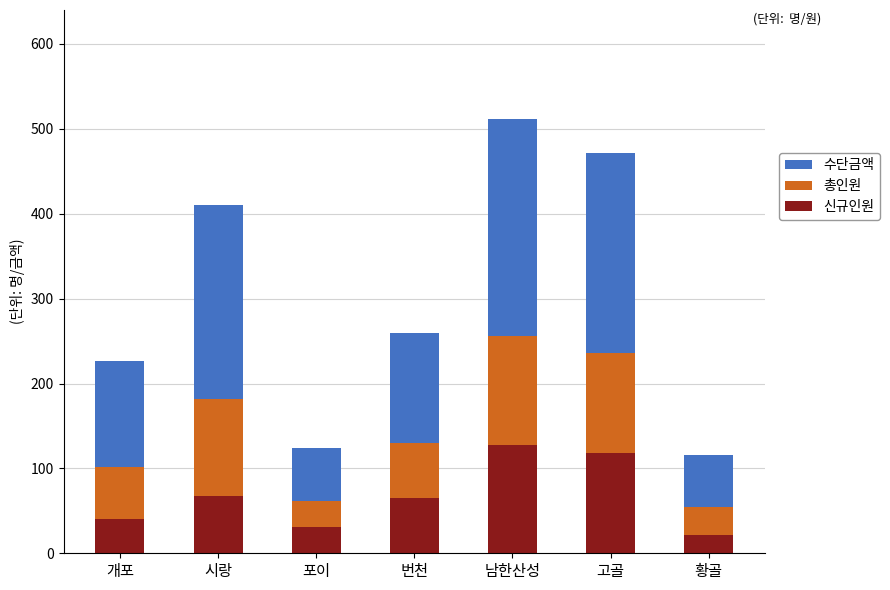

Reading left to right, list the values for the 신규인원 series.

40	68	31	65	128	118	21